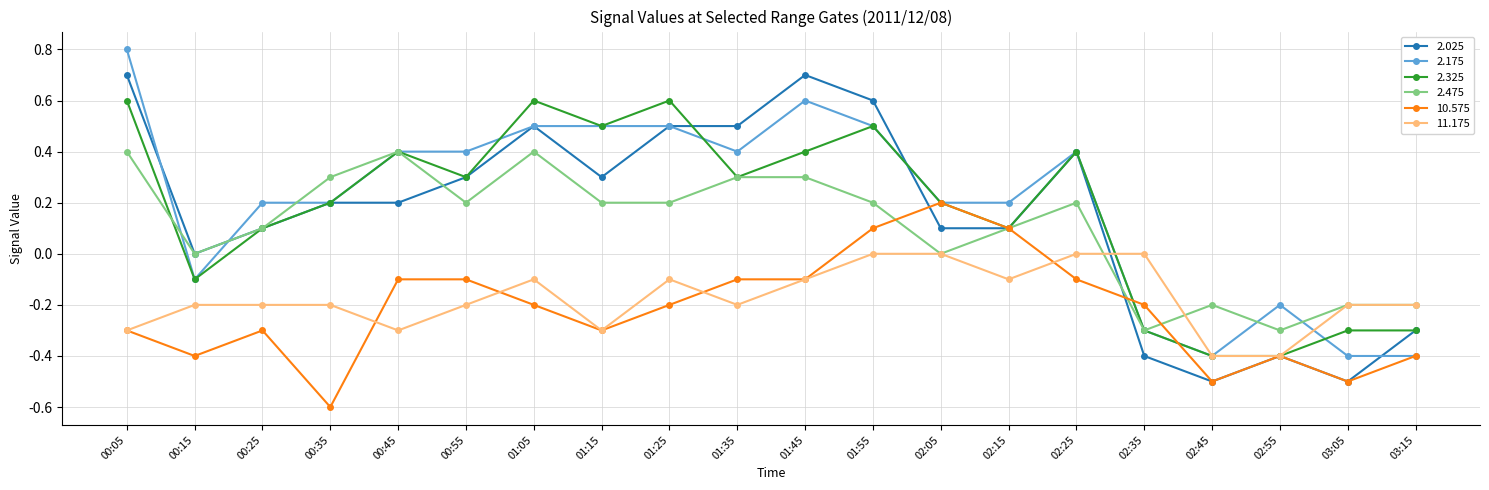

The value of 2.475 at 02:15 is 0.1. True or false?

True